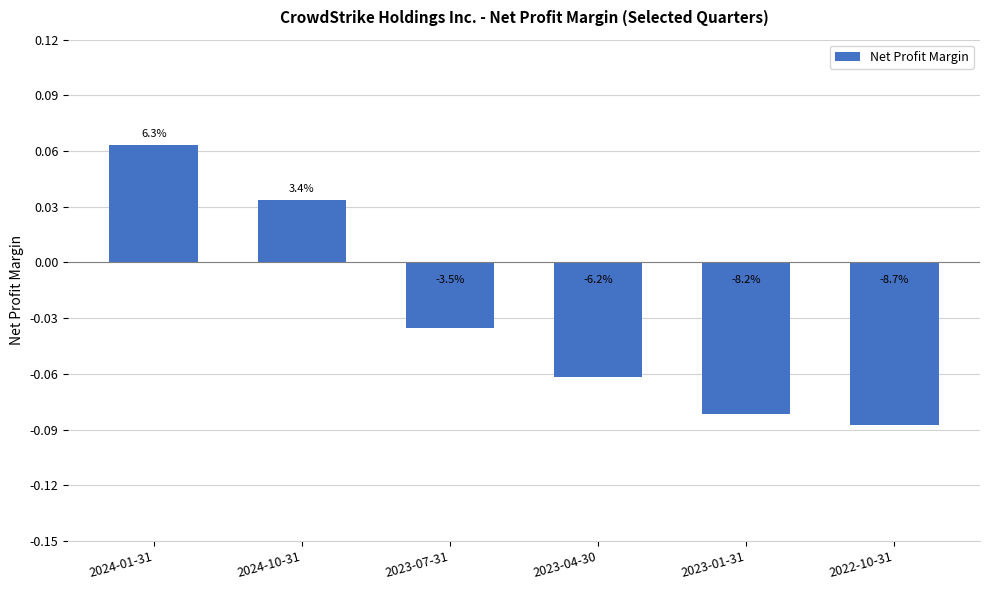

How many bars are there in total?

6